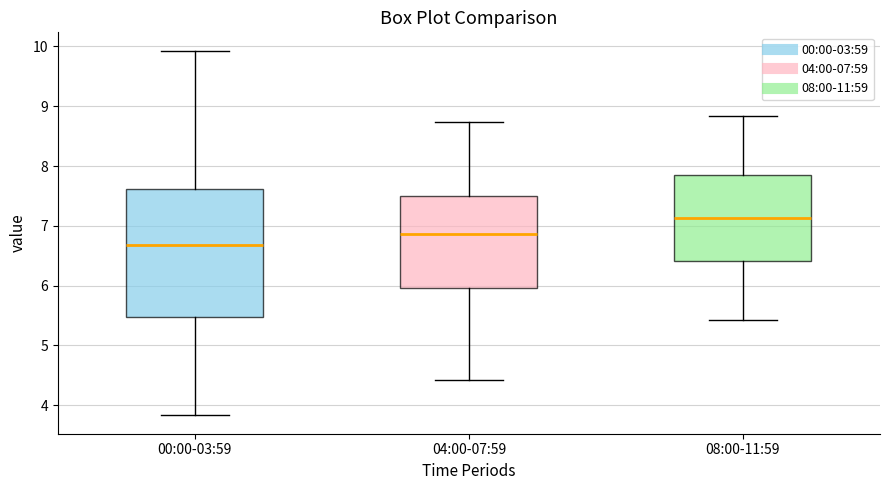

Reading left to right, read every box against the y-axis: the position of its median line, the range the box covers, and the ends of its whiskers. The values are not printed on the chart, so give them approximately, as read against the axis.

00:00-03:59: median 6.7, box 5.5 to 7.6, whiskers 3.8 to 9.9
04:00-07:59: median 6.9, box 6.0 to 7.5, whiskers 4.4 to 8.7
08:00-11:59: median 7.1, box 6.4 to 7.9, whiskers 5.4 to 8.8